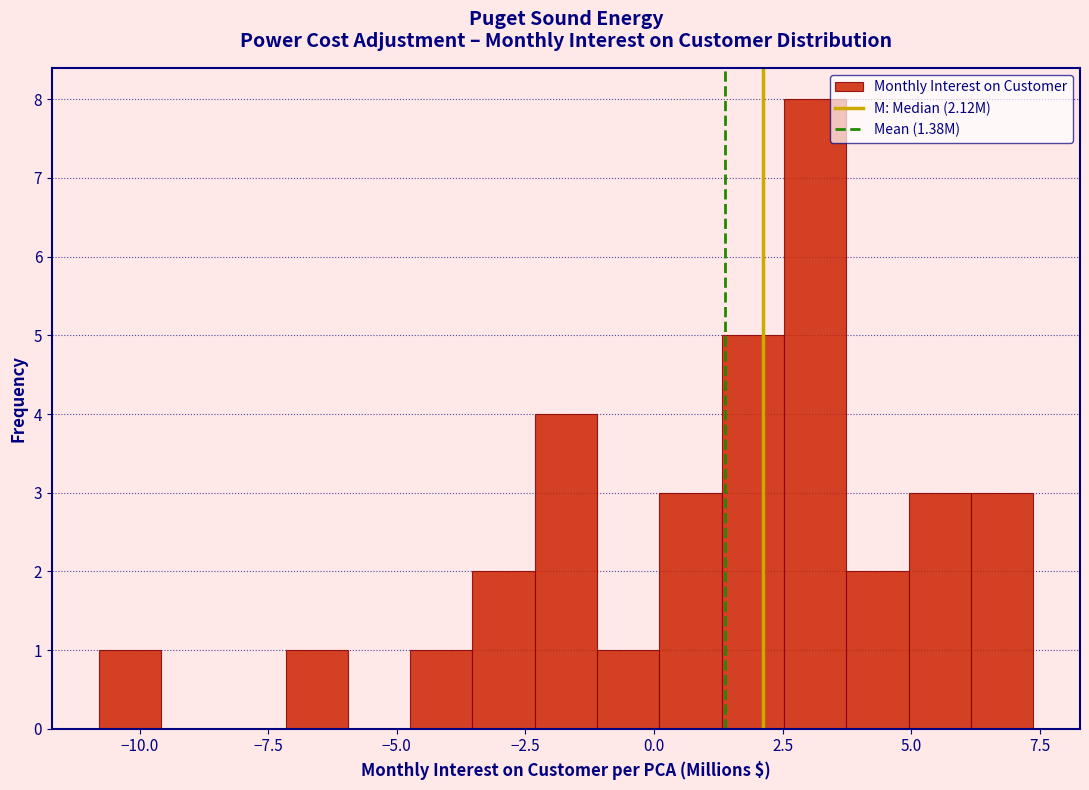

Around what value on the x-axis is the tallest bar? Give the approximate position of its centre, as read against the axis.

3.0